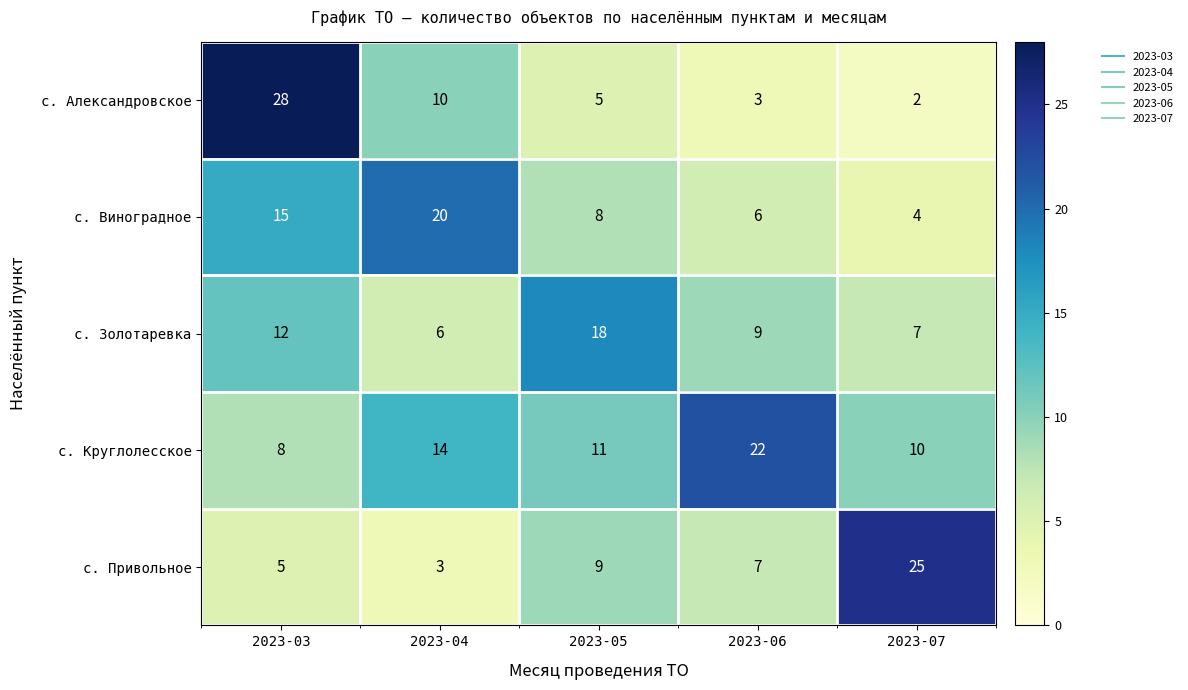

What is the spread (max minus min) of values at 2023-06?

19